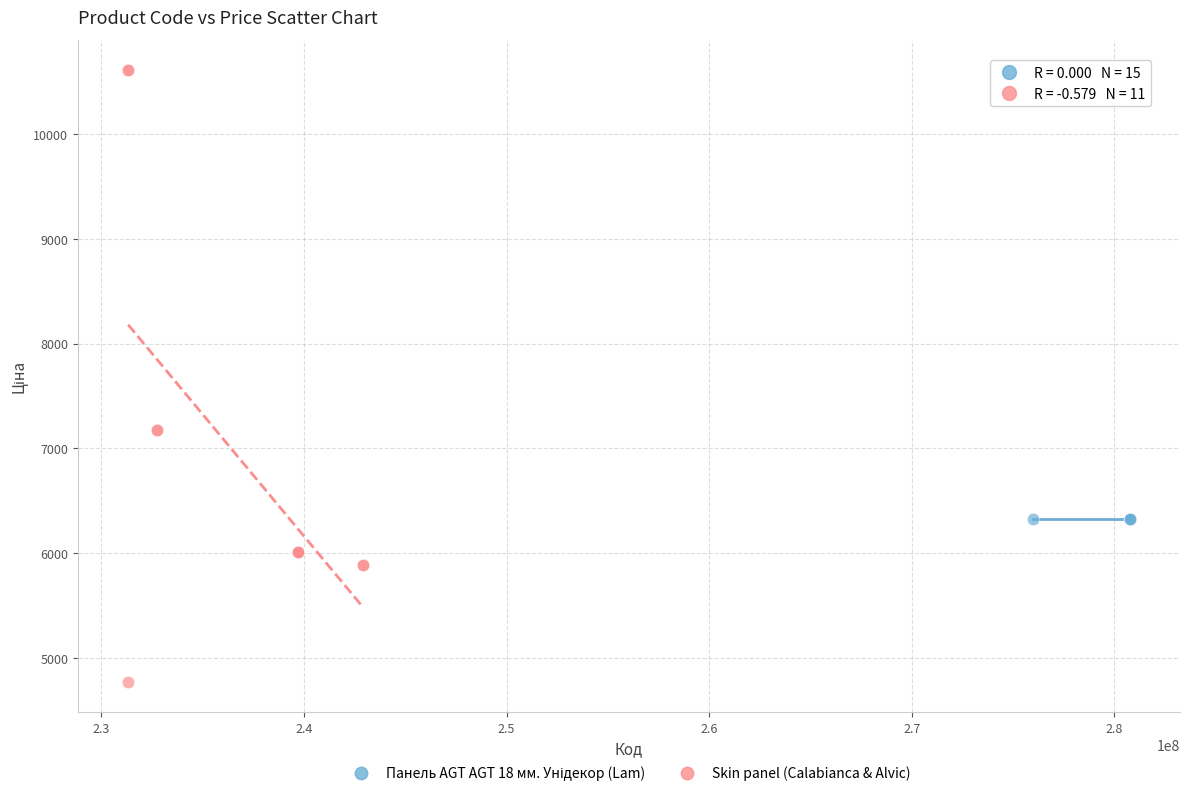

Which series contains the highest Y value?

Skin panel (Calabianca & Alvic)